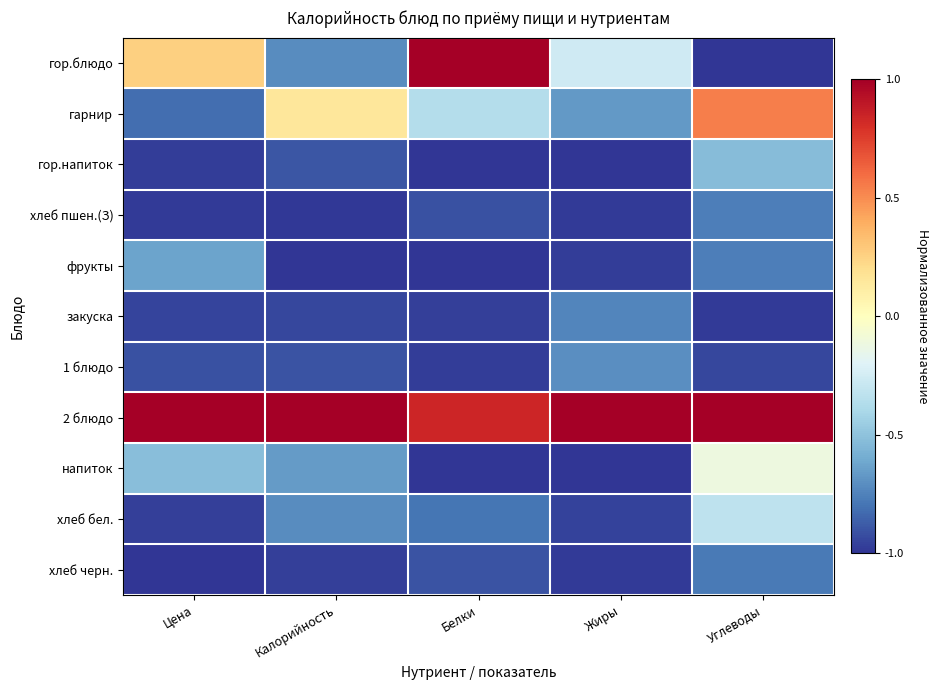

Which has a higher value, Калорийность or Углеводы?

Калорийность